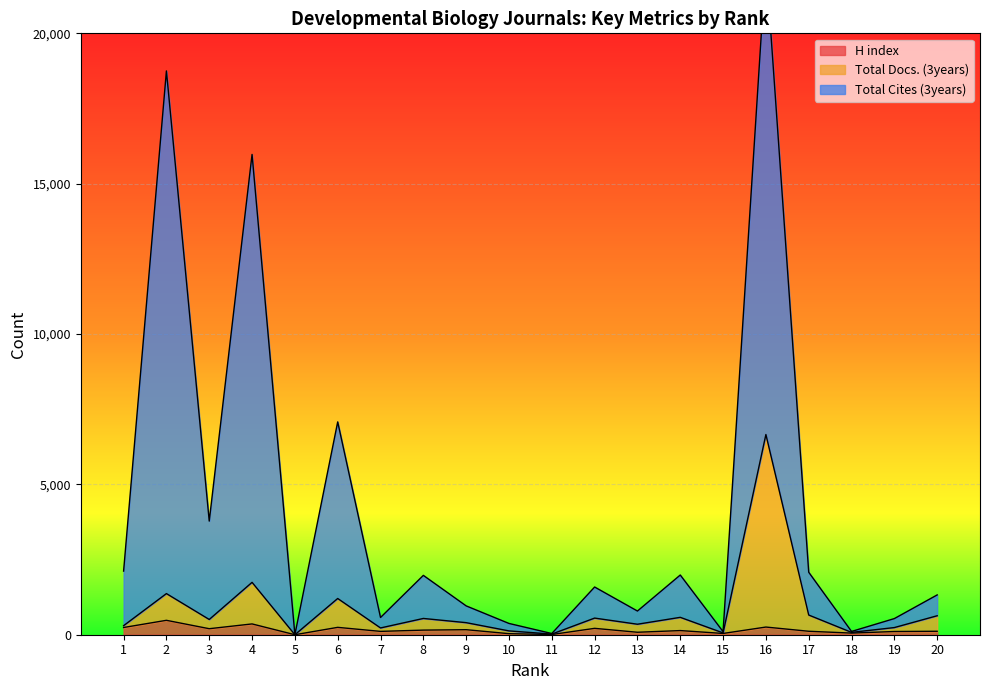

At which label is H index closest to 239?

1